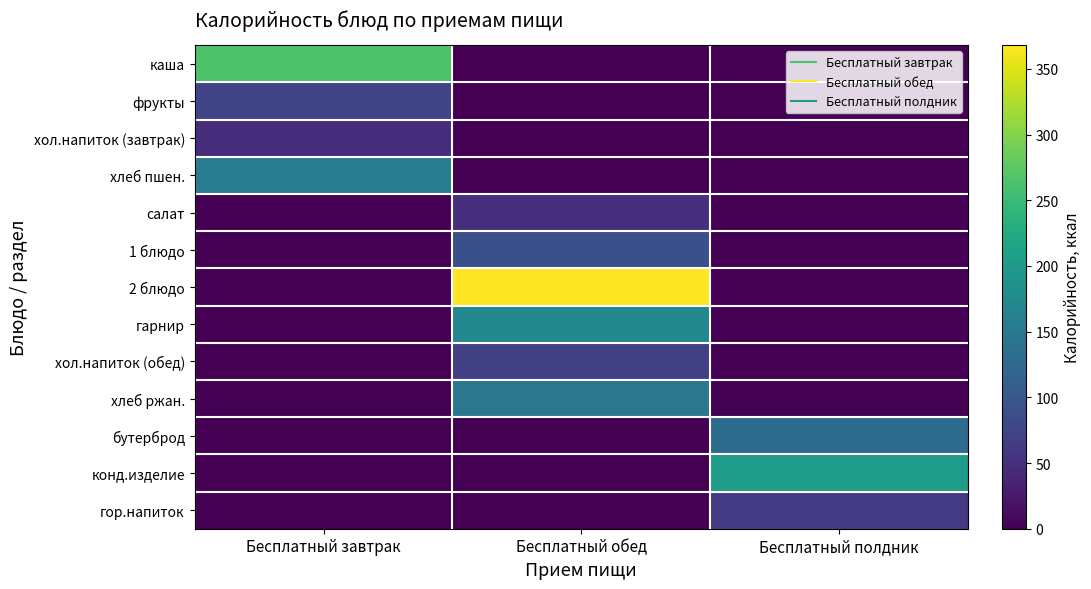

Which has a higher value, Бесплатный обед or Бесплатный завтрак?

Бесплатный завтрак